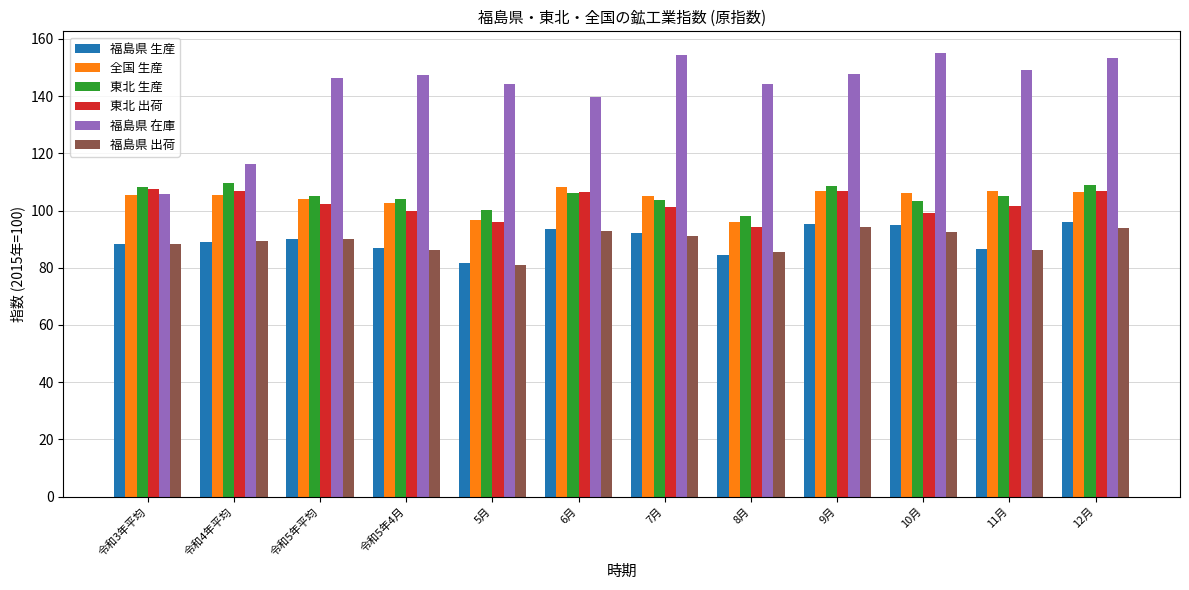

The value of 福島県 出荷 at 11月 is 147.0. True or false?

False